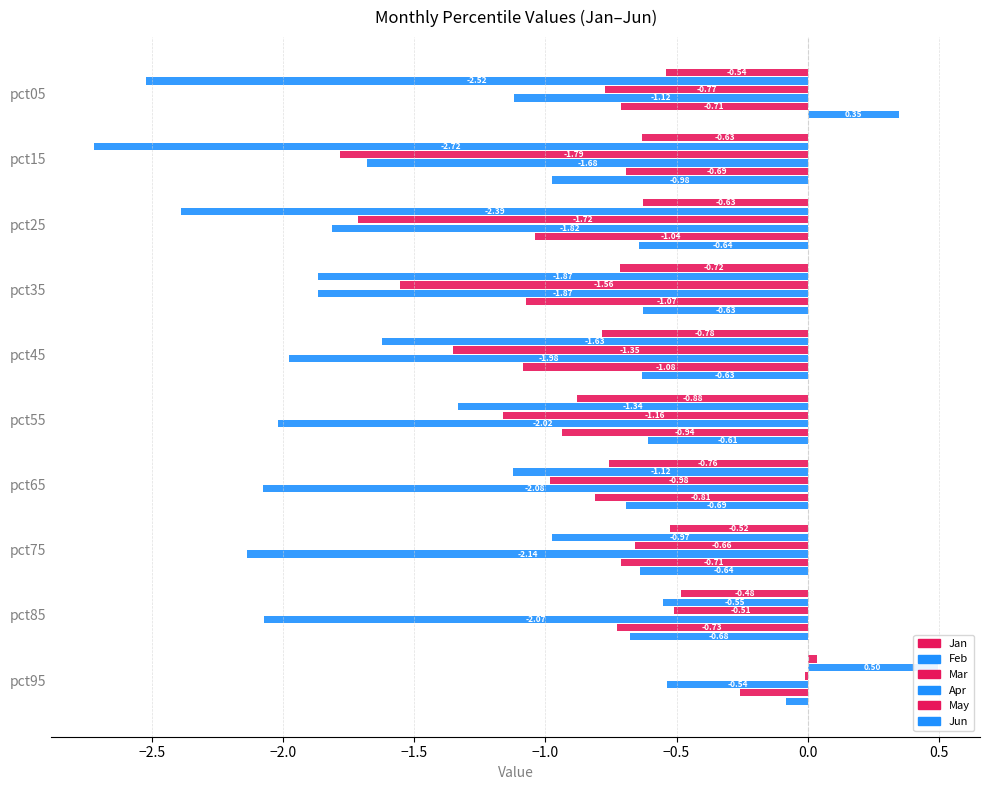

What are all the series names shown in the legend?

Jan, Feb, Mar, Apr, May, Jun